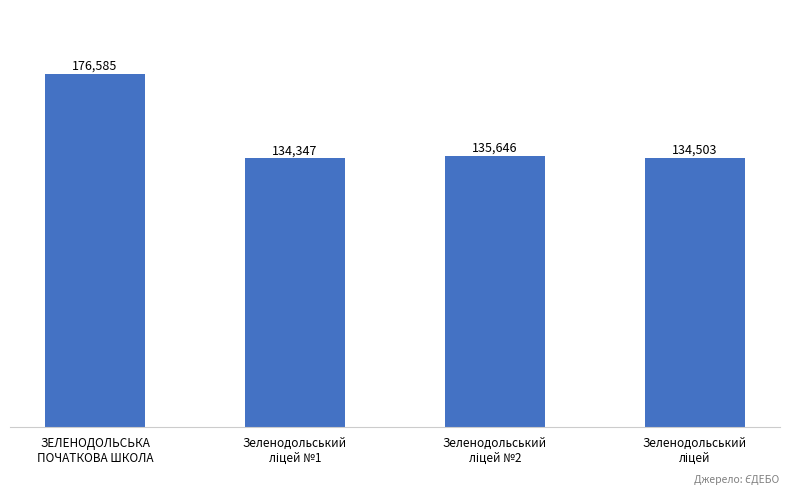

What is the difference between the maximum and minimum values?

42238